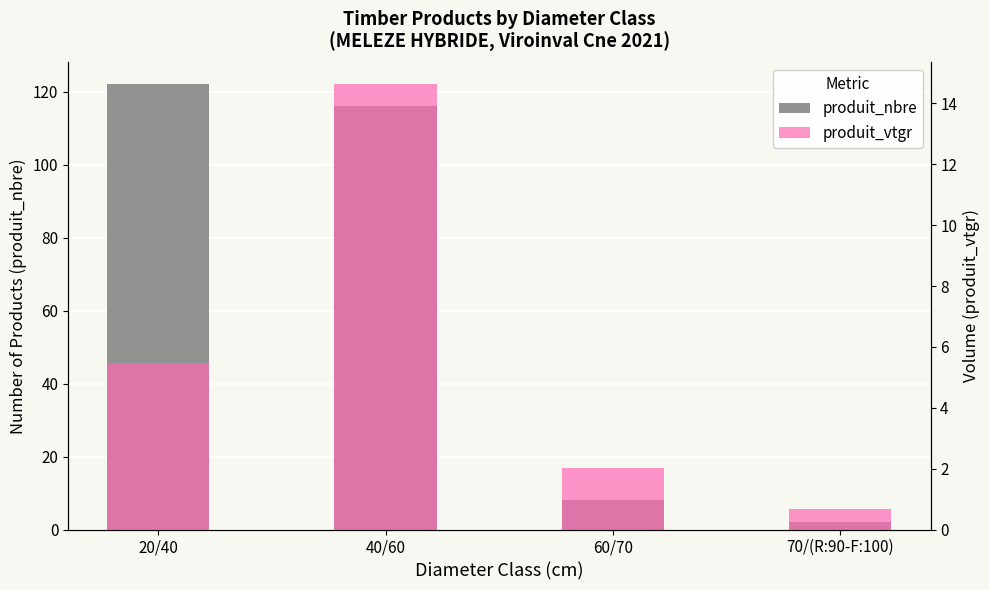

What value does the produit_vtgr series have at 70/(R:90-F:100)?

0.7